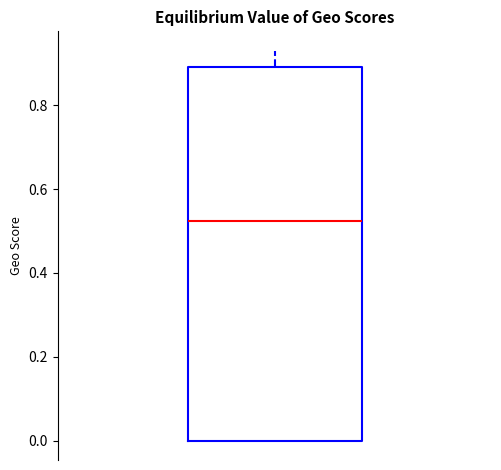

Where is the lower edge of the box on the y-axis? The values are not printed on the chart, so give them approximately, as read against the axis.

0.00